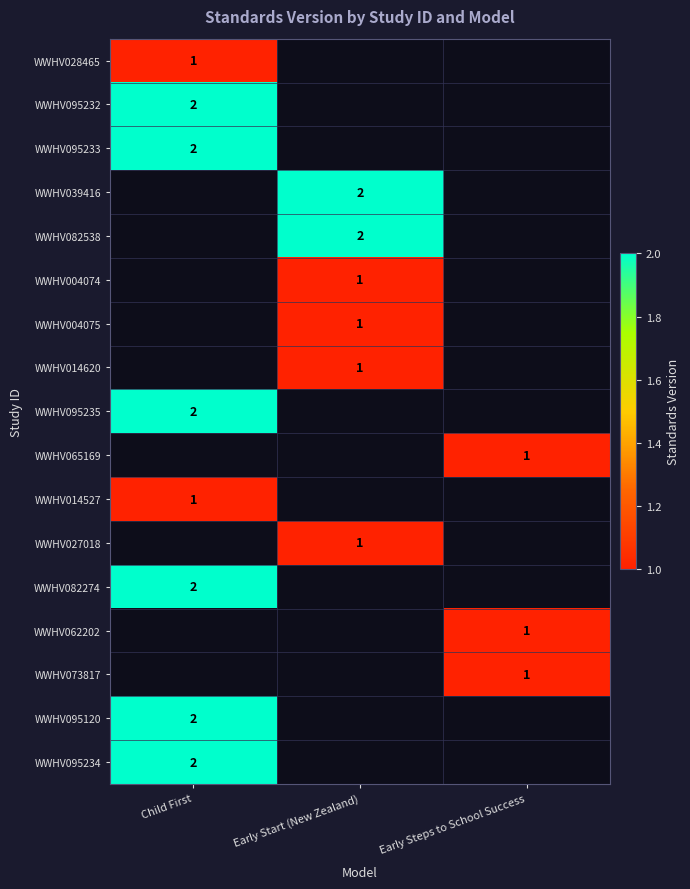

The value of WWHV073817 at Early Steps to School Success is 1. True or false?

True